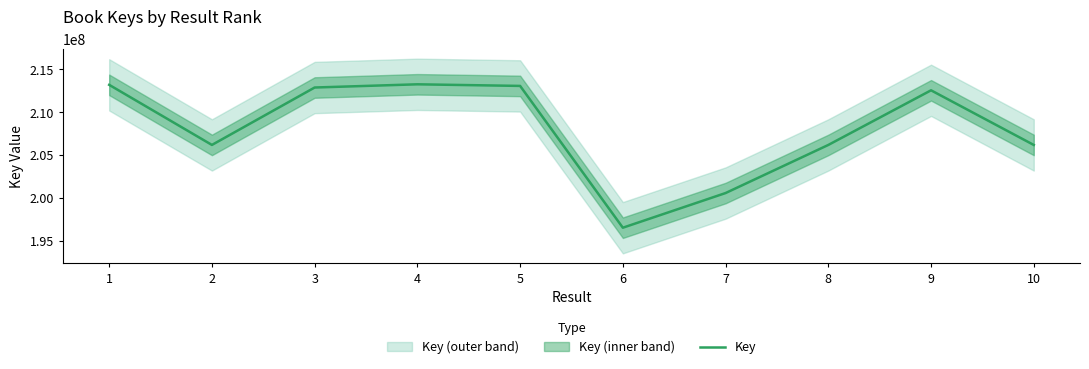

How many lines are shown in the chart?

1